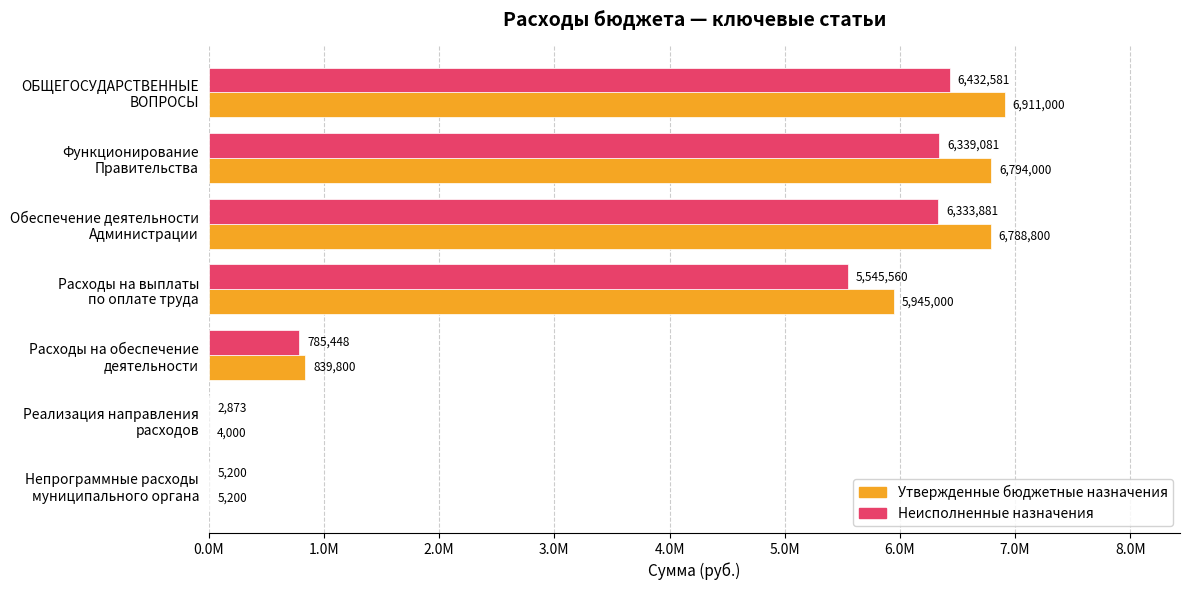

What is the lowest value of the Неисполненные назначения series?

2873.0